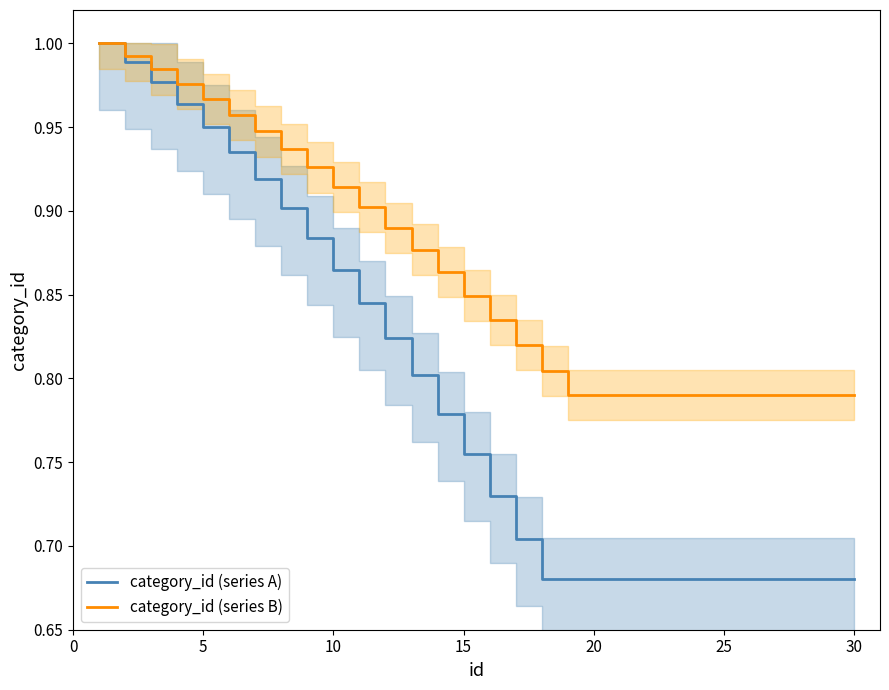

How many distinct data groups are displayed?

2